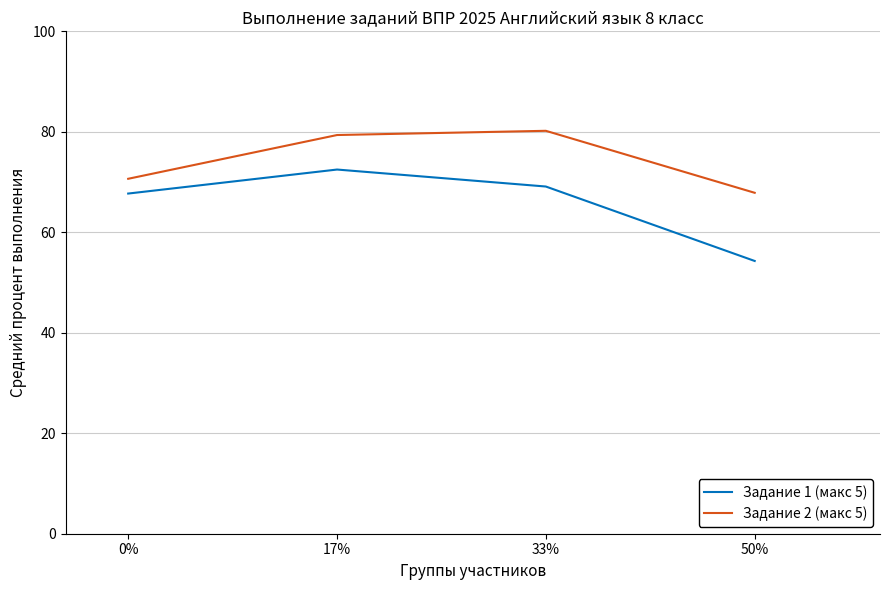

Which series has the widest spread of values?

Задание 1 (макс 5)